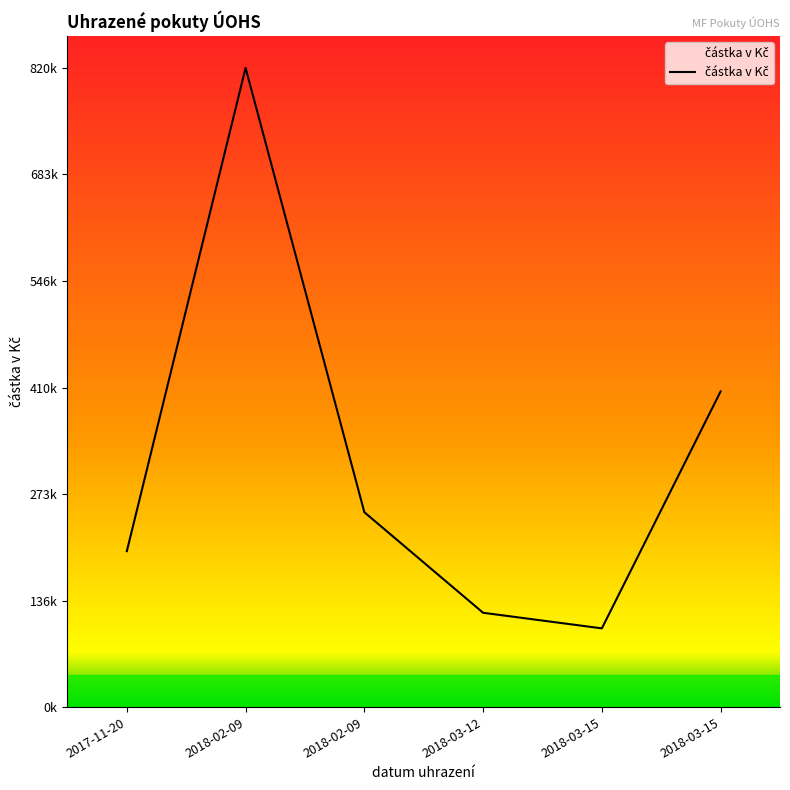

What is the difference between the second highest and second lowest values?

284000